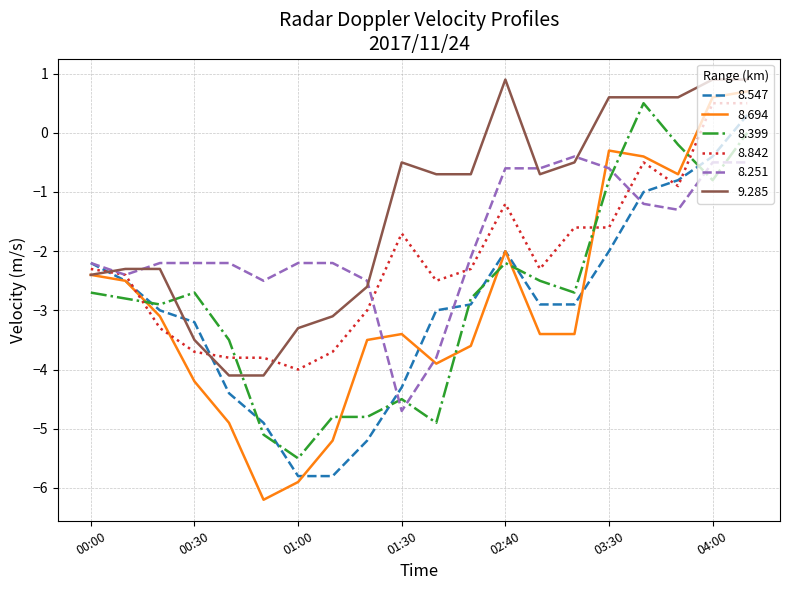

What is the maximum value shown in the chart?

0.9